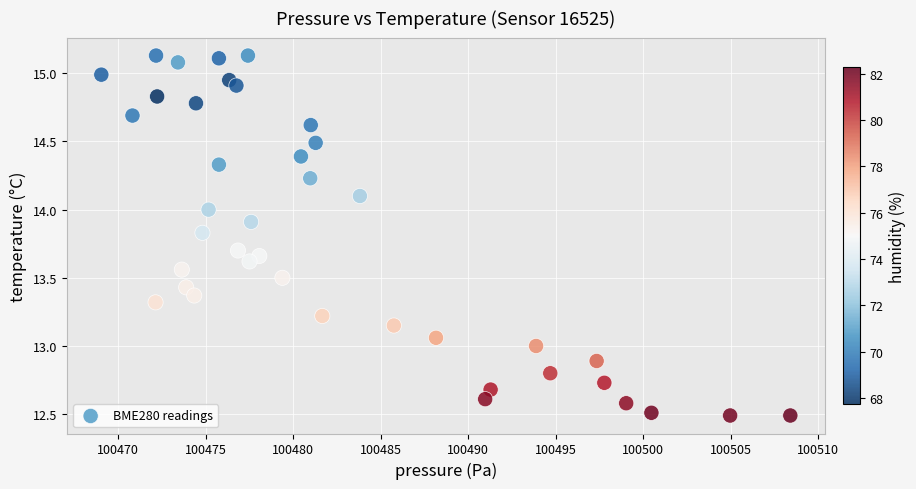

What is the range of Y values (max minus min)?

2.6